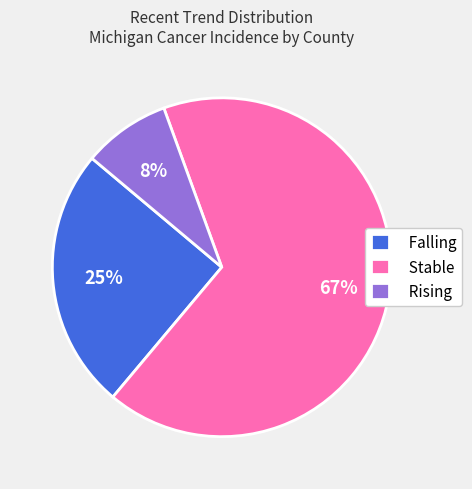

How many segments does this pie chart have?

3